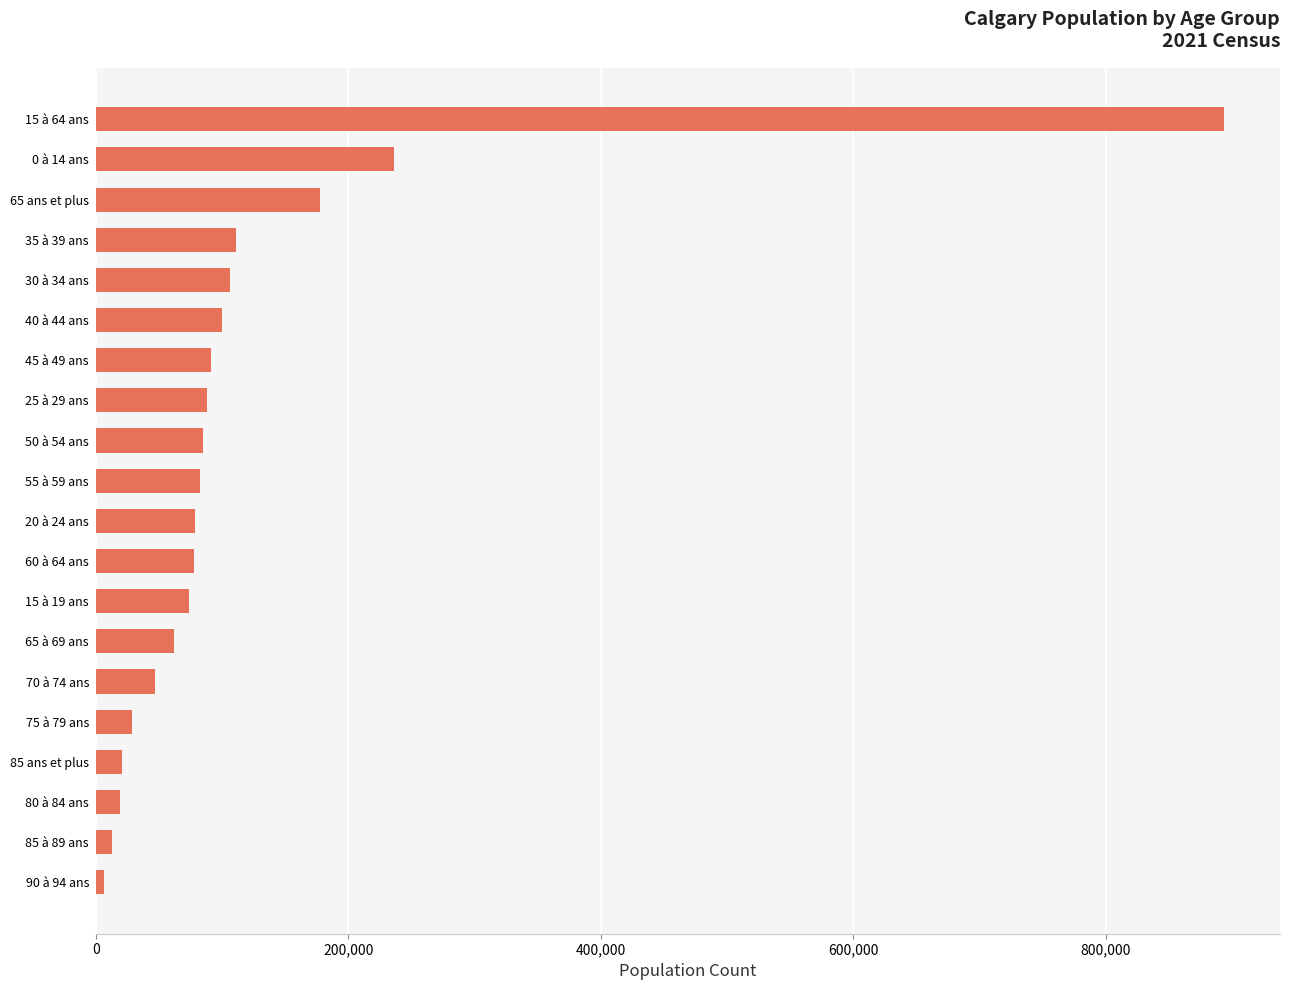

How many categories are shown in the chart?

20